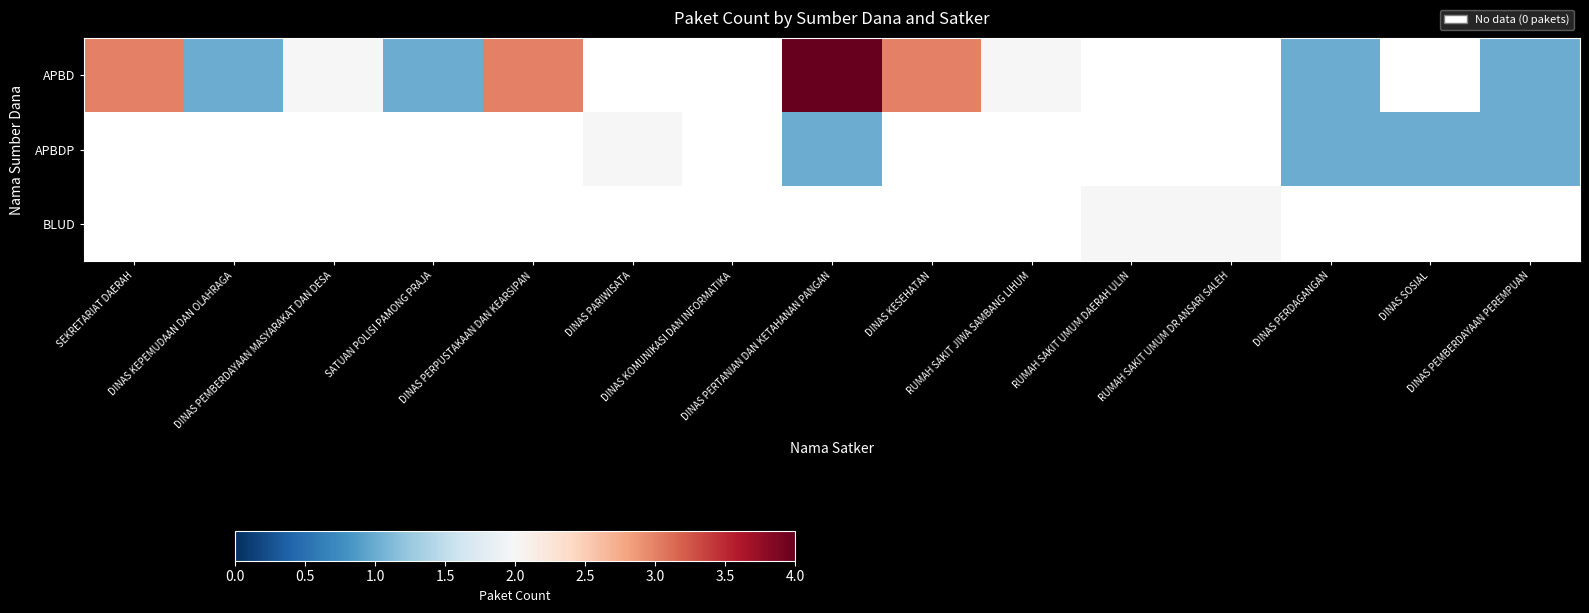

At which category does the chart reach its peak across all series?

DINAS PERTANIAN DAN KETAHANAN PANGAN